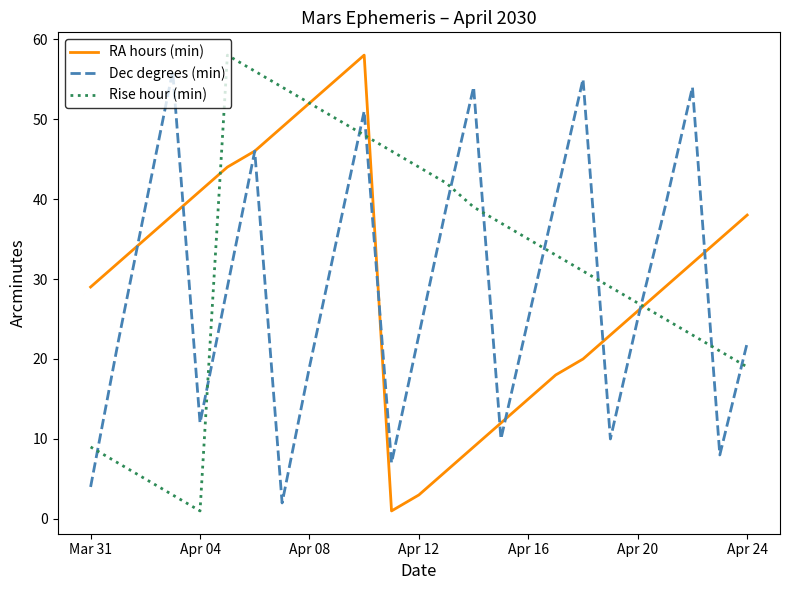

Does the chart display data point markers on the line(s)?

No